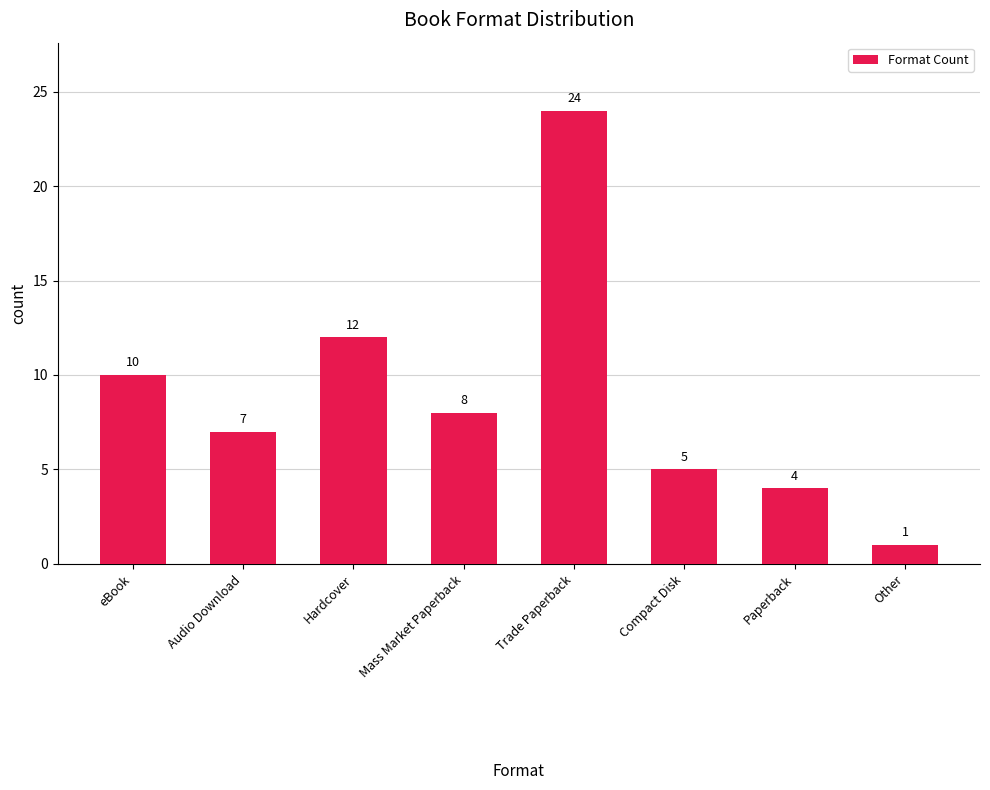

Which label corresponds to the largest value in the chart?

Trade Paperback